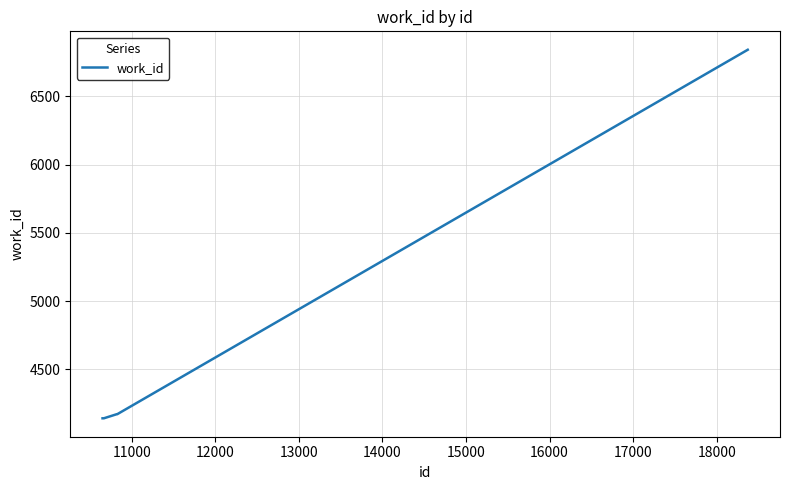

What is the maximum value shown in the chart?

6842